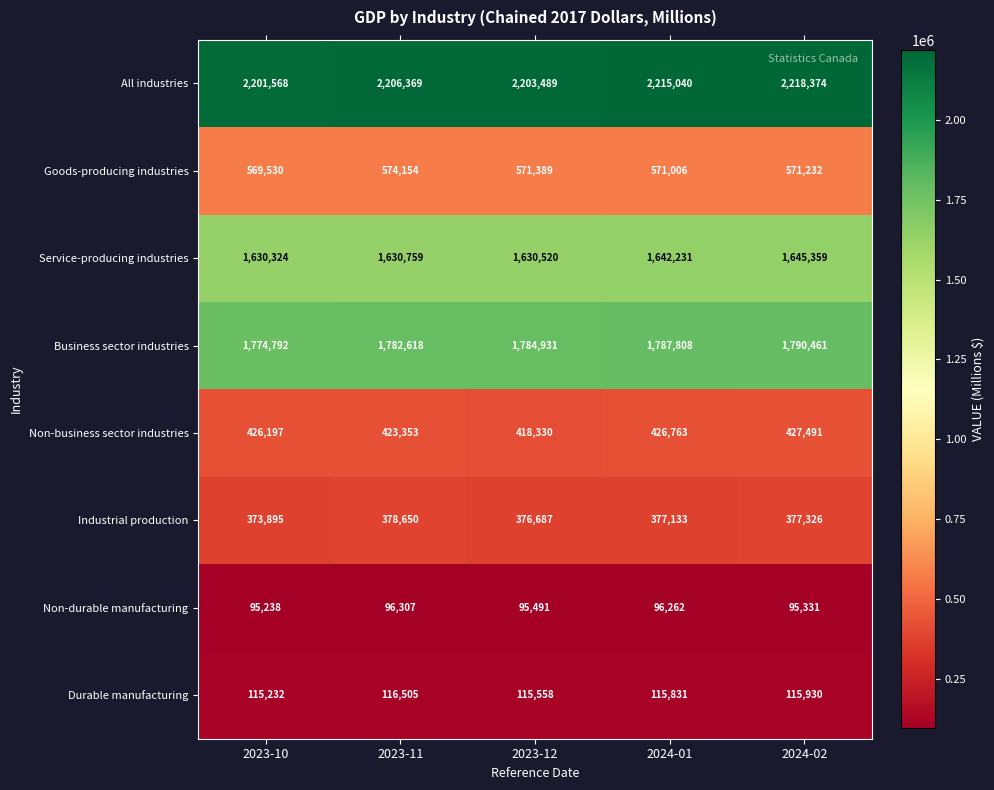

True or false: Goods-producing industries has a value of 822452 at 2023-11.

False